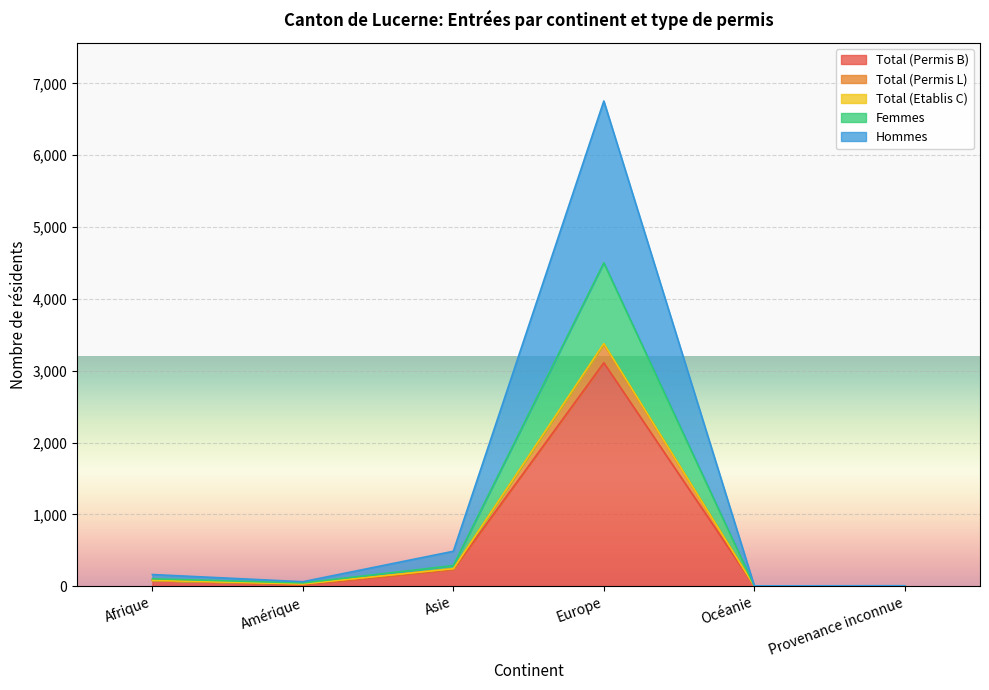

At which category does Total (Permis L) reach its first local valley?

Amérique